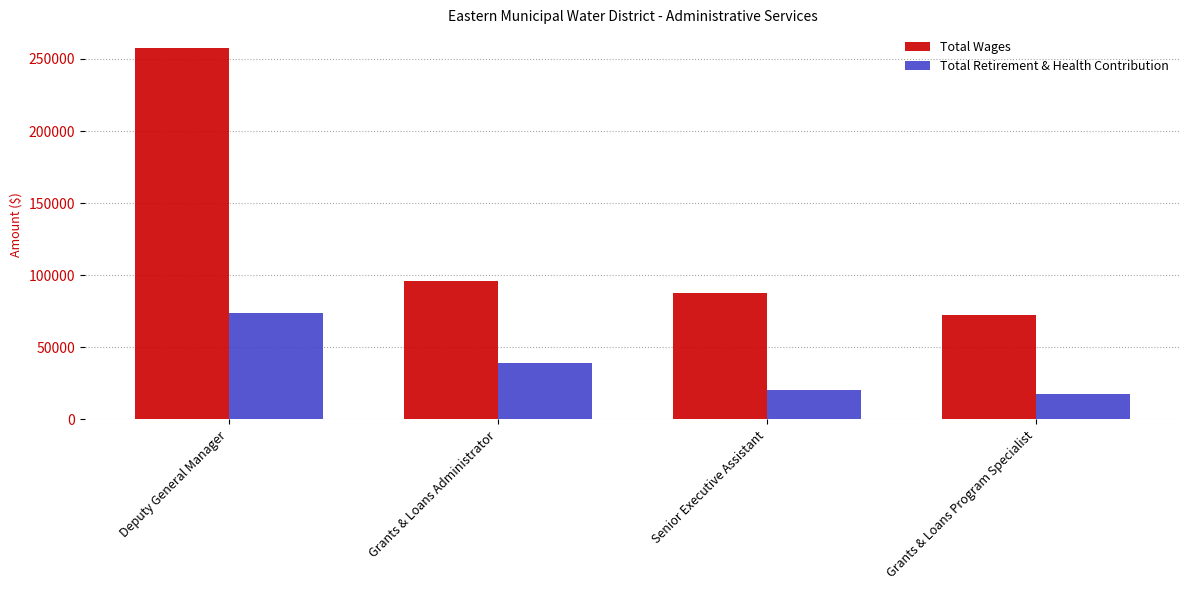

Which series changed the most between Senior Executive Assistant and Grants & Loans Program Specialist?

Total Wages